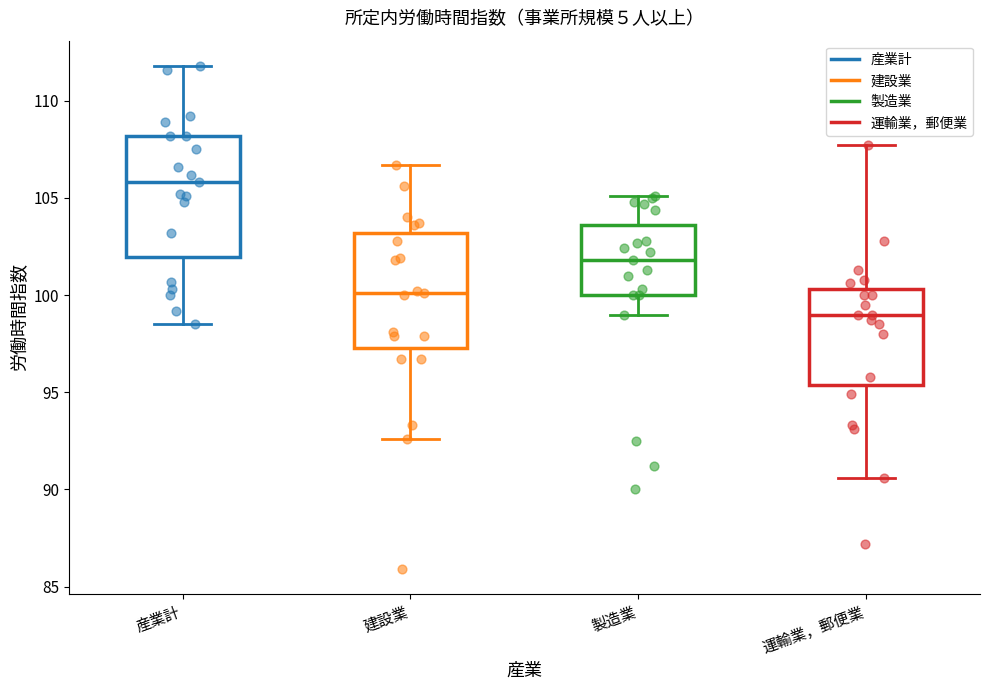

Where does the lower whisker of the box for 製造業 end on the y-axis? The values are not printed on the chart, so give them approximately, as read against the axis.

99.0